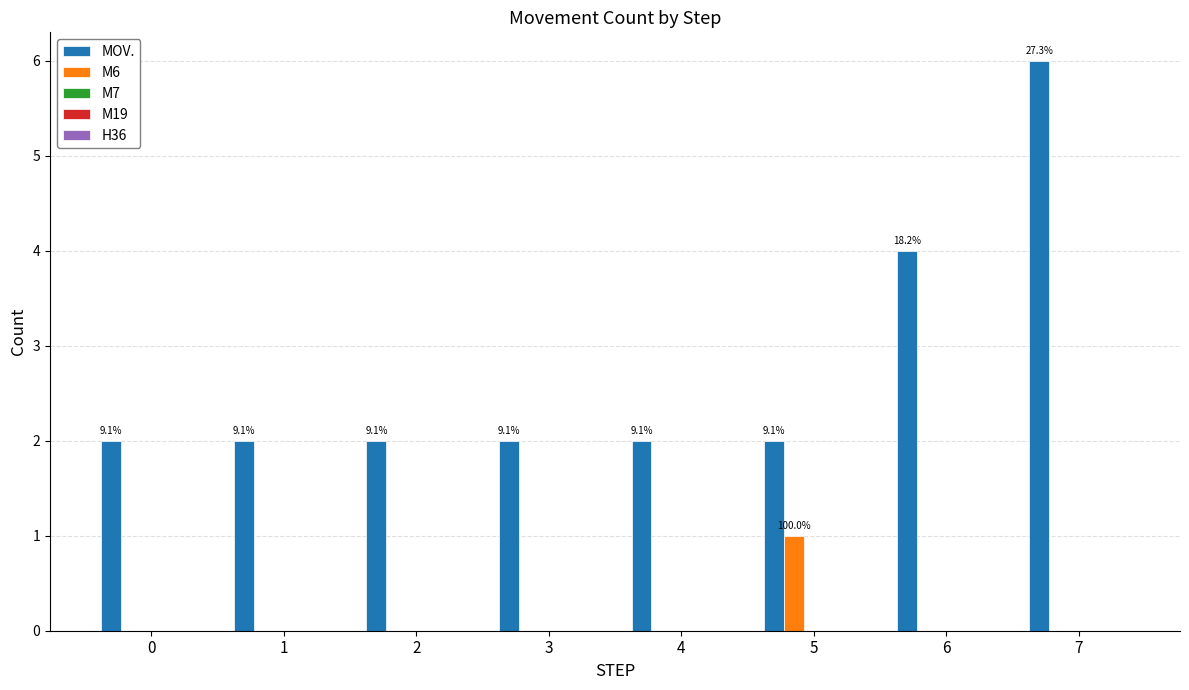

Are the bars grouped side by side (vs. stacked)?

Yes